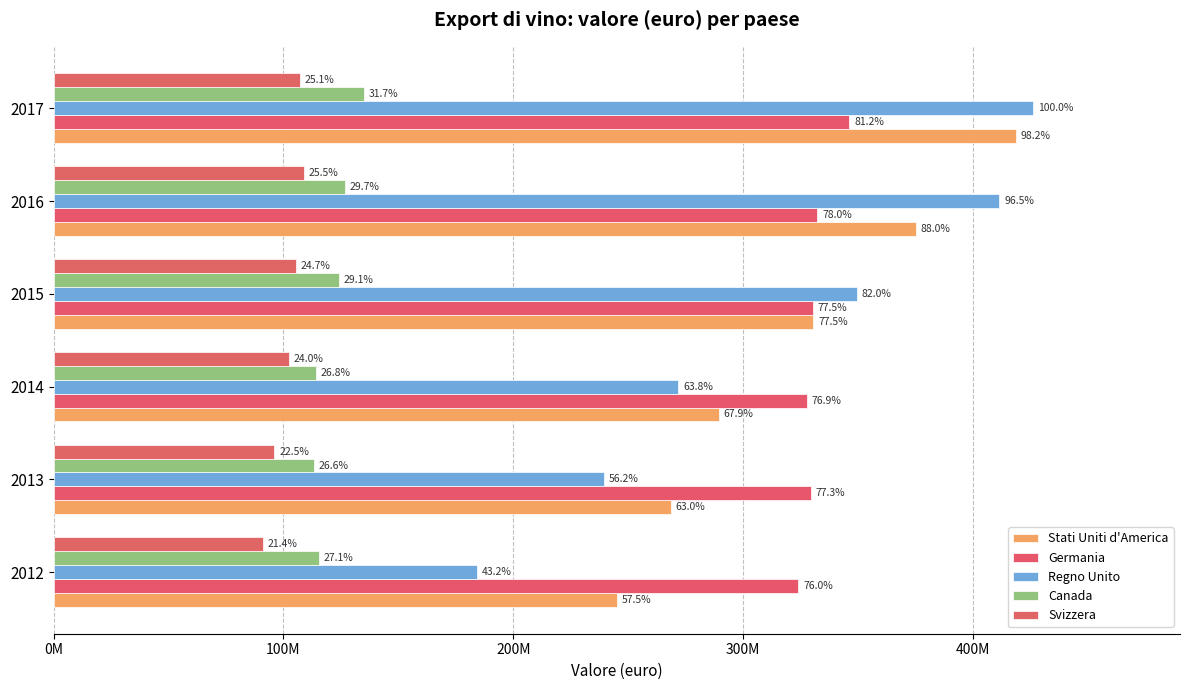

Reading left to right, extract all data points from this chart.

Stati Uniti d'America: 245102276	268505060	289525943	330505636	375129158	418598612
Germania: 324031783	329394654	327695181	330423655	332422275	346284182
Regno Unito: 184328550	239358624	271817546	349541154	411490733	426236124
Canada: 115388864	113289188	114197666	124085711	126684395	134932967
Svizzera: 91129385	96104199	102374279	105354297	108783722	107155046